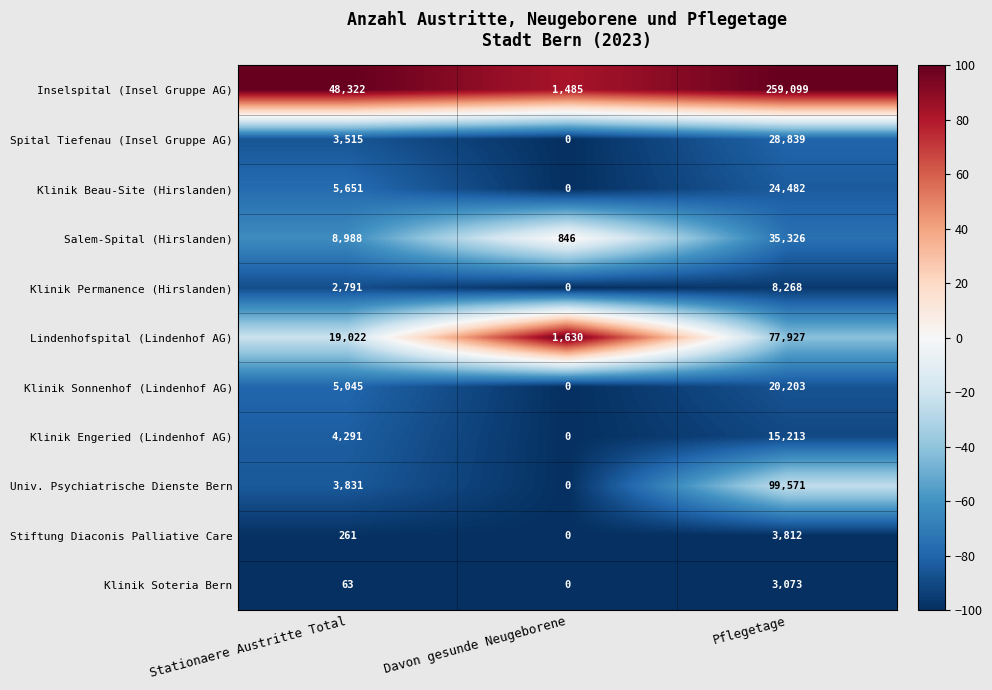

Is it true that Klinik Beau-Site (Hirslanden) equals 2681 at Stationaere Austritte Total?

False